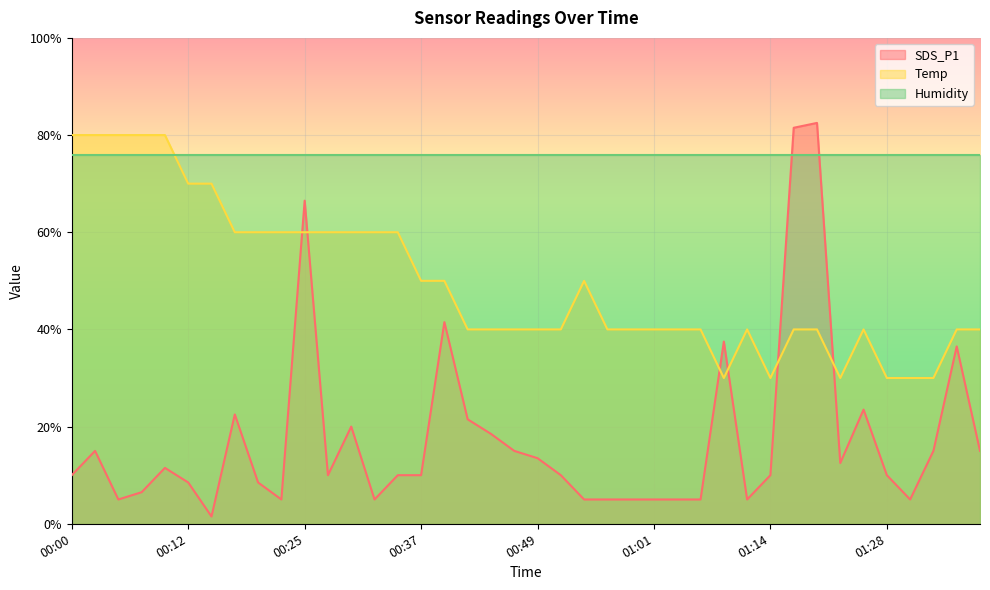

Where is Temp nearest to the value 55?

00:17